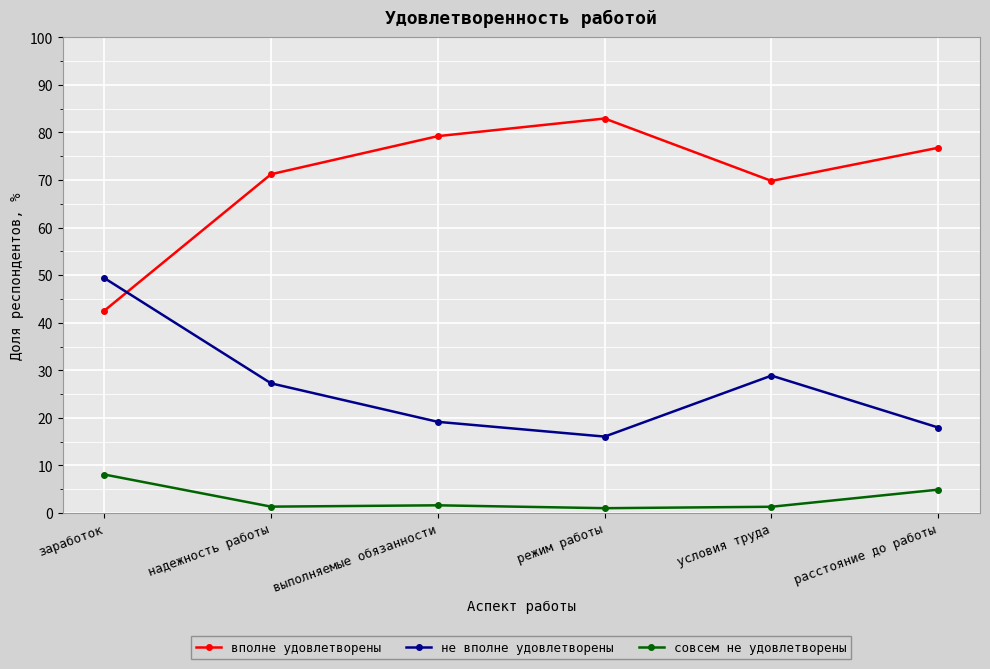

Which series has the widest spread of values?

вполне удовлетворены